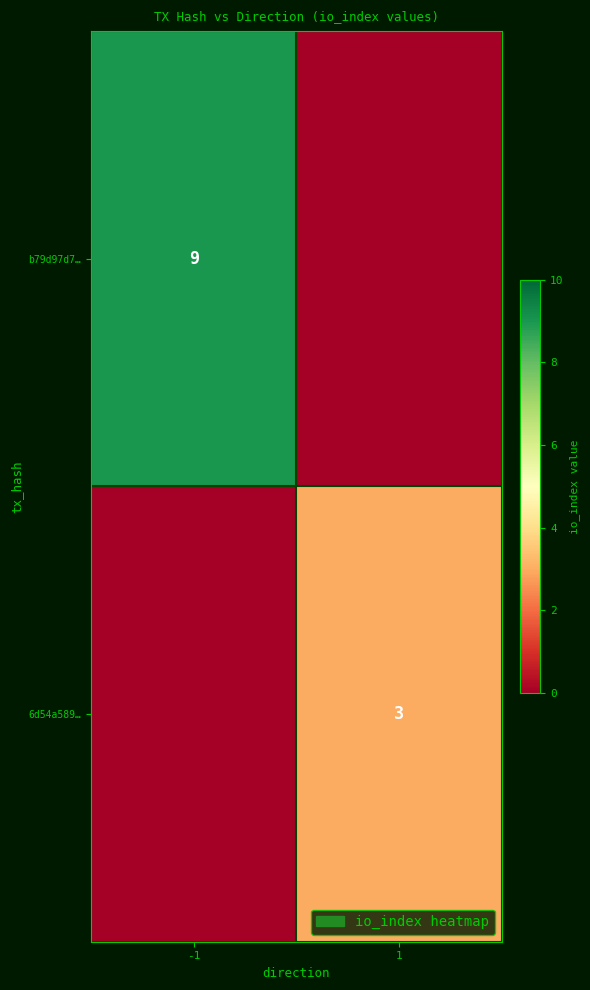

Is it true that 6d54a589… equals 1 at 1?

False